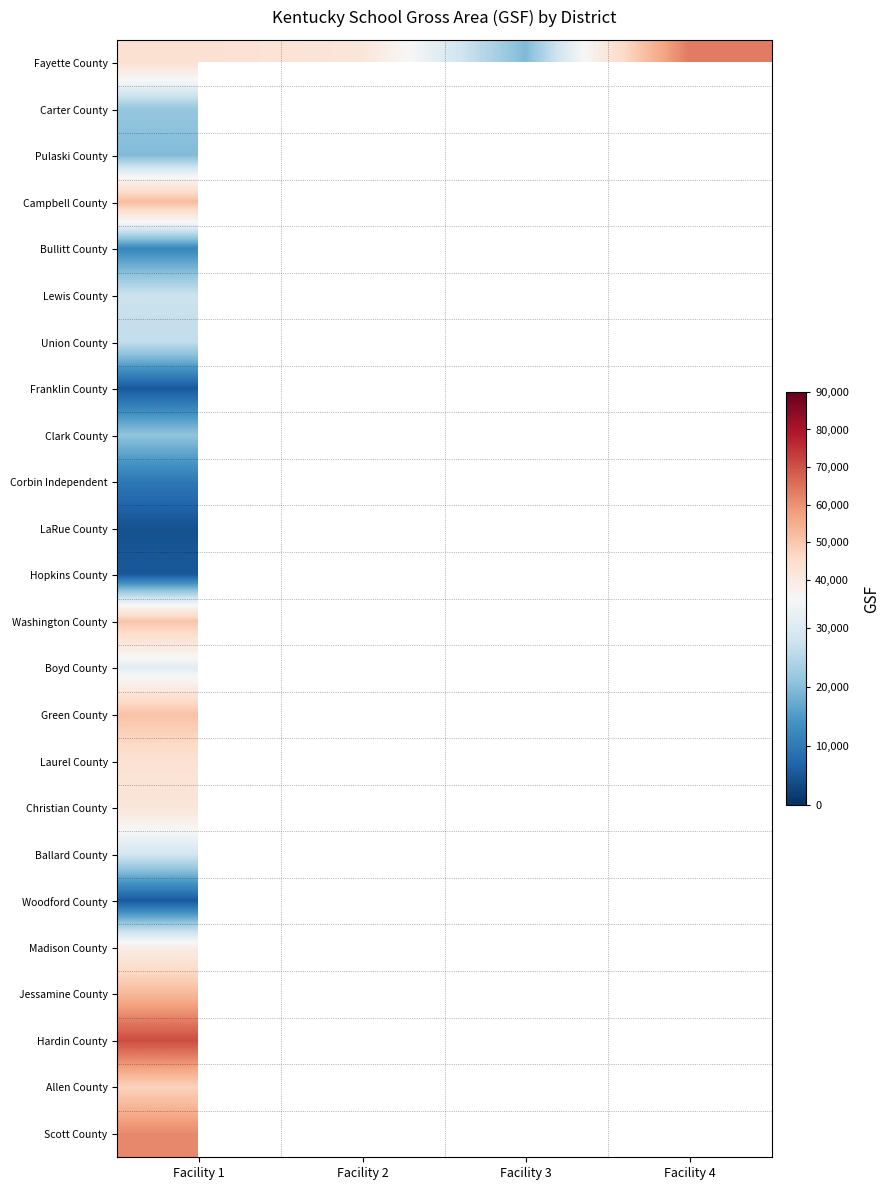

At which label does Clark County reach its peak?

Facility 1